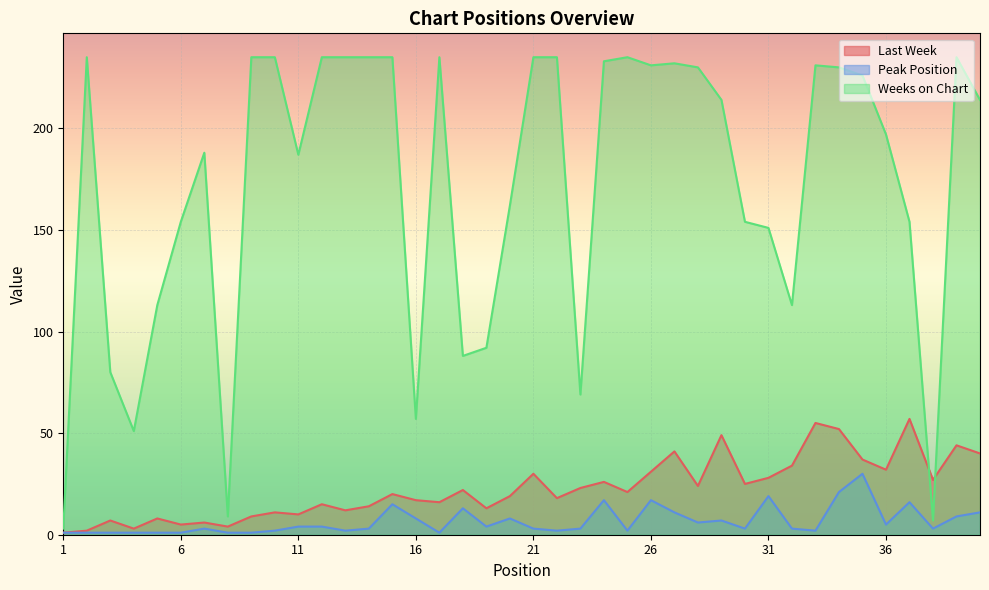

What is the lowest value of the Weeks on Chart series?

3